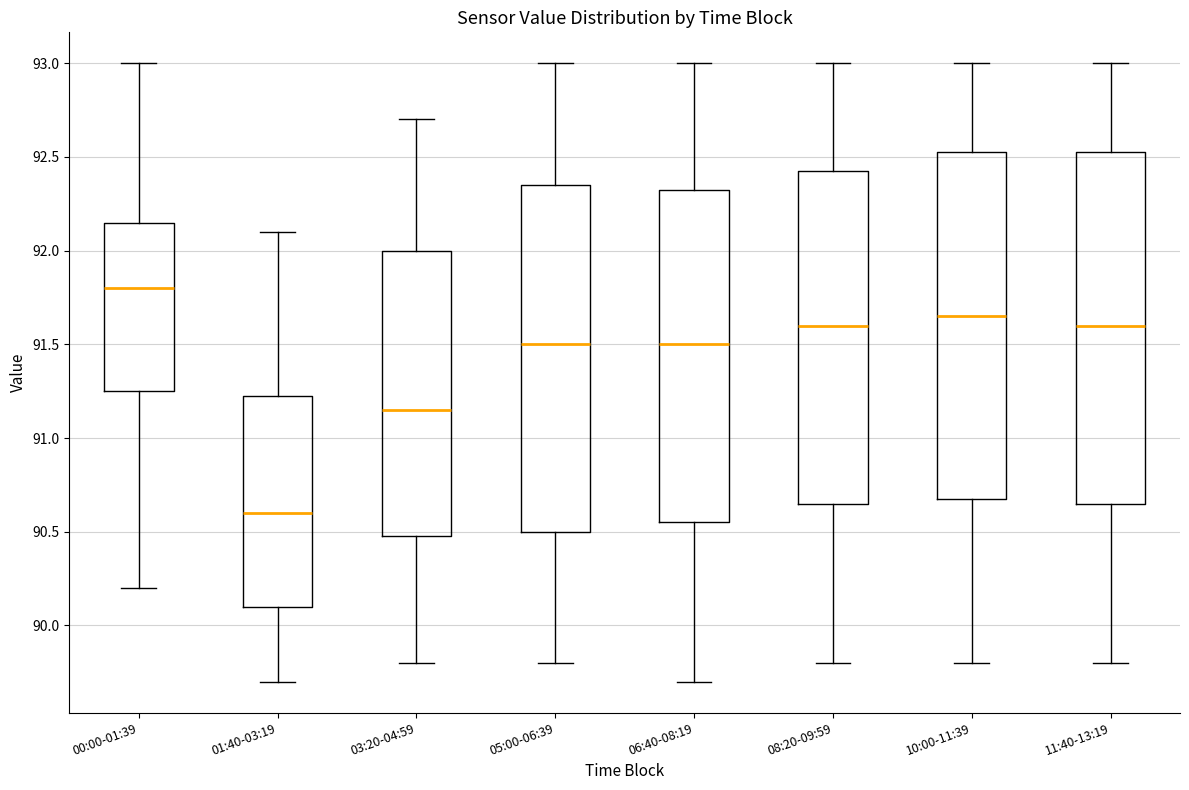

Reading left to right, transcribe this box plot: for each box, give where its median line is, the range the box spans, and where its two whiskers end, as read against the y-axis. The values are not printed on the chart, so give them approximately, as read against the axis.

00:00-01:39: median 91.80, box 91.25 to 92.15, whiskers 90.20 to 93.00
01:40-03:19: median 90.60, box 90.10 to 91.25, whiskers 89.70 to 92.10
03:20-04:59: median 91.15, box 90.50 to 92.00, whiskers 89.80 to 92.70
05:00-06:39: median 91.50, box 90.50 to 92.35, whiskers 89.80 to 93.00
06:40-08:19: median 91.50, box 90.55 to 92.35, whiskers 89.70 to 93.00
08:20-09:59: median 91.60, box 90.65 to 92.45, whiskers 89.80 to 93.00
10:00-11:39: median 91.65, box 90.70 to 92.55, whiskers 89.80 to 93.00
11:40-13:19: median 91.60, box 90.65 to 92.55, whiskers 89.80 to 93.00